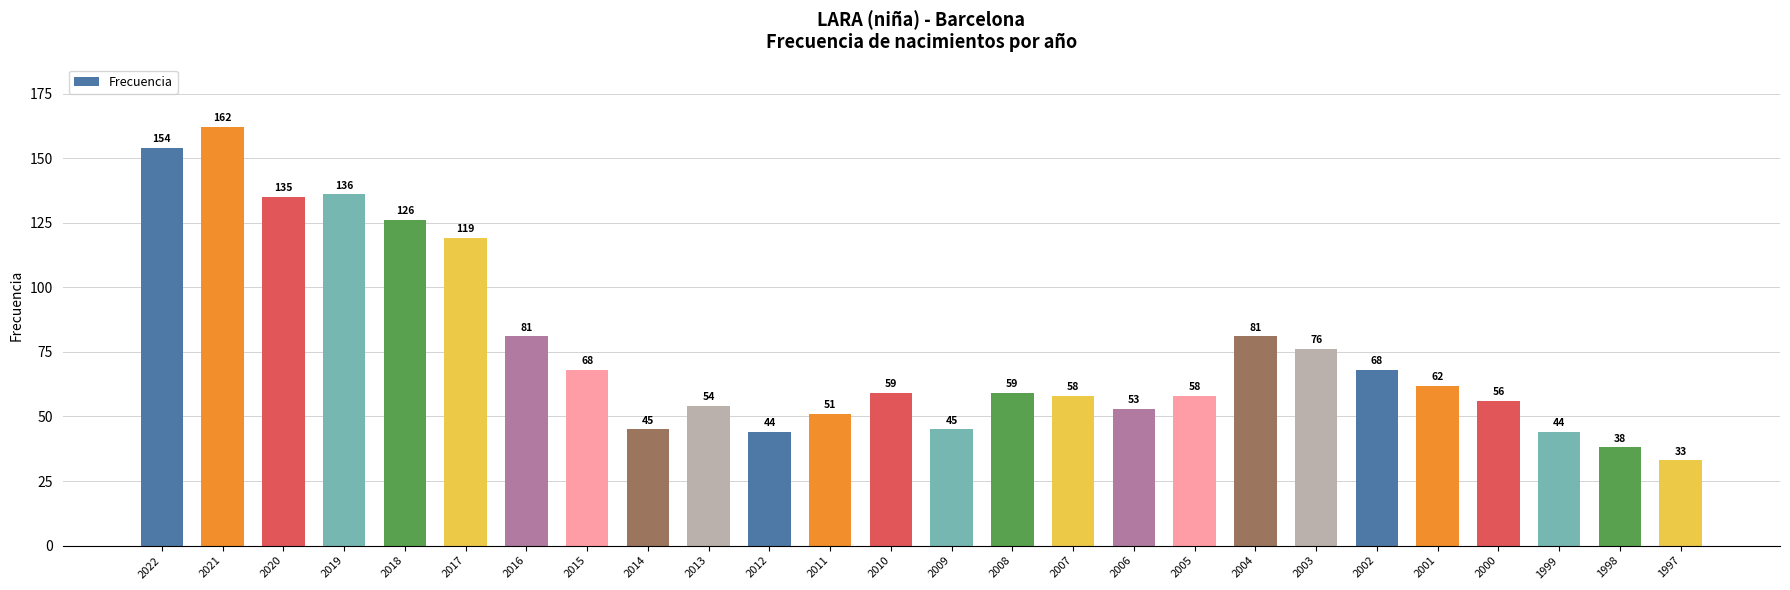

What is the value of the 19th bar from the left?

81